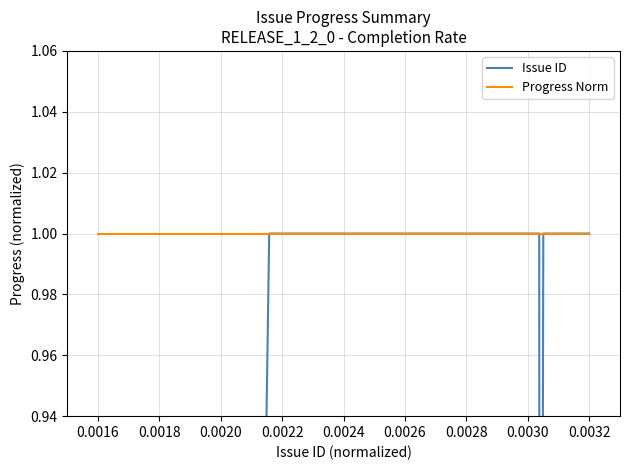

How many lines are shown in the chart?

2